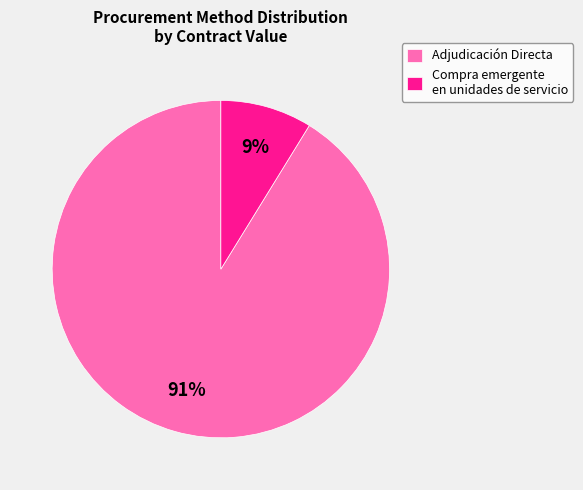

Is there any slice that represents more than half of the pie?

Yes